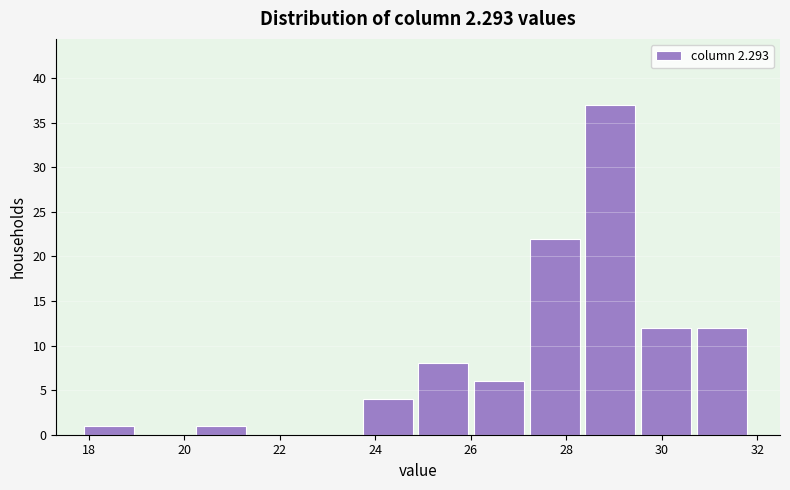

Reading left to right, list every bar in this chart as the range it spans on the x-axis followed by its height. Neither the bar edges nor the heights are printed on the chart, so give them approximately, as read against the axes.

18.0 to 19.0: 1
19.0 to 20.2: 0
20.2 to 21.4: 1
21.4 to 22.6: 0
22.6 to 23.8: 0
23.8 to 25.0: 4
25.0 to 26.0: 8
26.0 to 27.2: 6
27.2 to 28.4: 22
28.4 to 29.6: 37
29.6 to 30.8: 12
30.8 to 32.0: 12